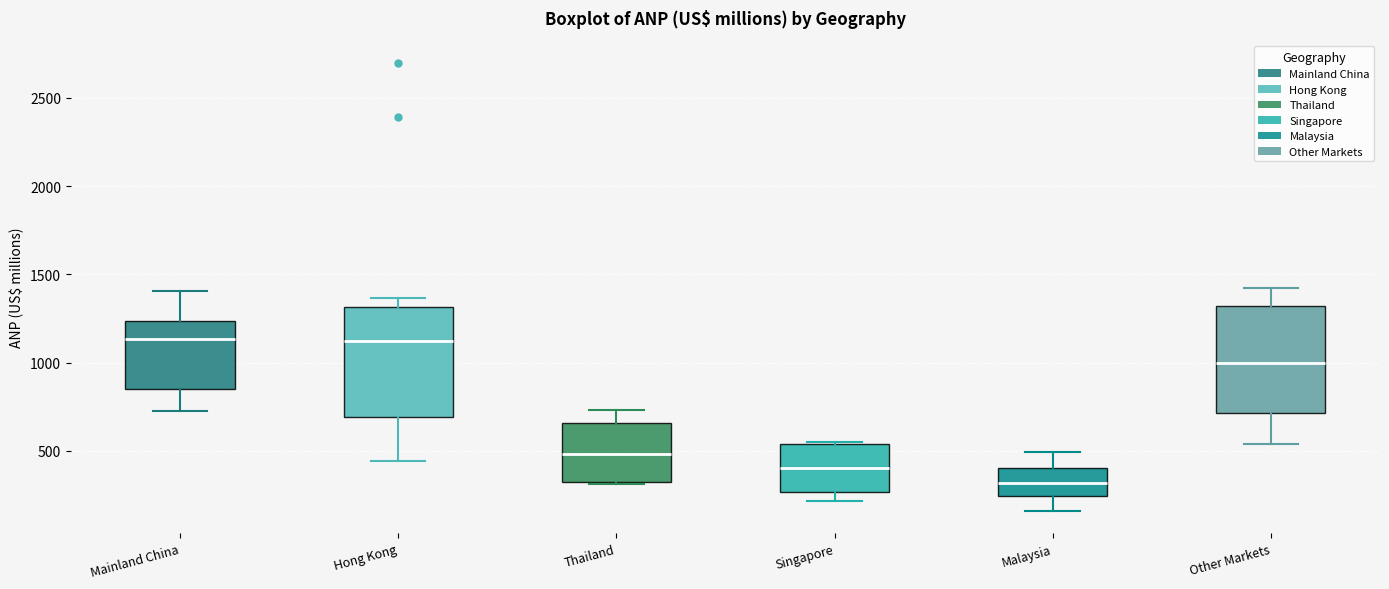

Reading left to right, transcribe this box plot: for each box, give where its median line is, the range the box spans, and where its two whiskers end, as read against the y-axis. The values are not printed on the chart, so give them approximately, as read against the axis.

Mainland China: median 1150, box 850 to 1250, whiskers 750 to 1400
Hong Kong: median 1100, box 700 to 1300, whiskers 450 to 1350
Thailand: median 500, box 300 to 650, whiskers 300 to 750
Singapore: median 400, box 250 to 550, whiskers 200 to 550
Malaysia: median 300, box 250 to 400, whiskers 150 to 500
Other Markets: median 1000, box 700 to 1300, whiskers 550 to 1400